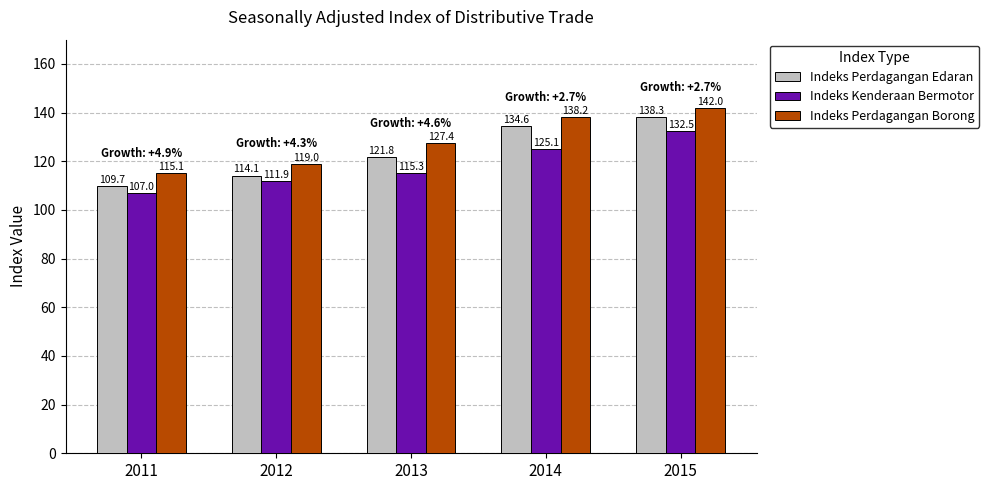

Which category has the lowest value in the Indeks Perdagangan Borong series?

2011